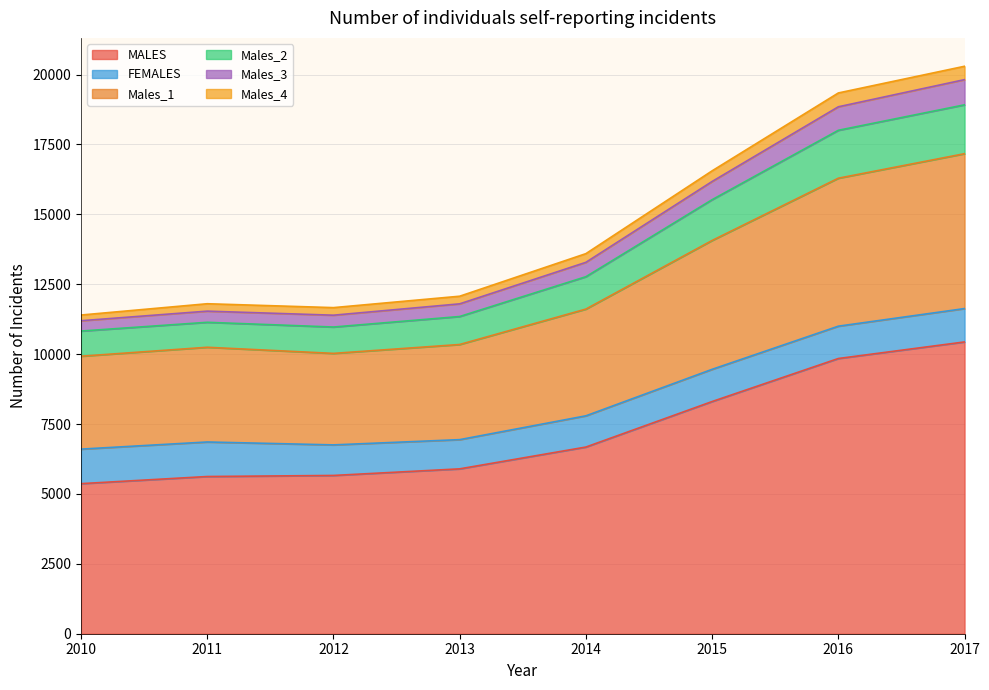

What is the maximum value for MALES?

10437